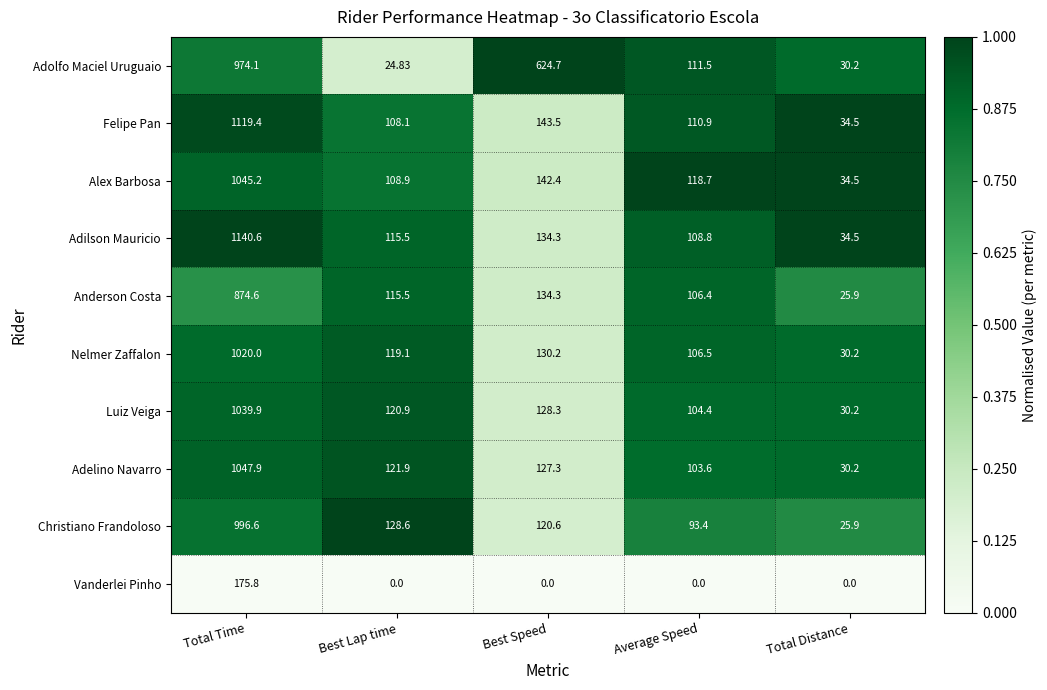

Which series has the largest total across all categories?

Adolfo Maciel Uruguaio